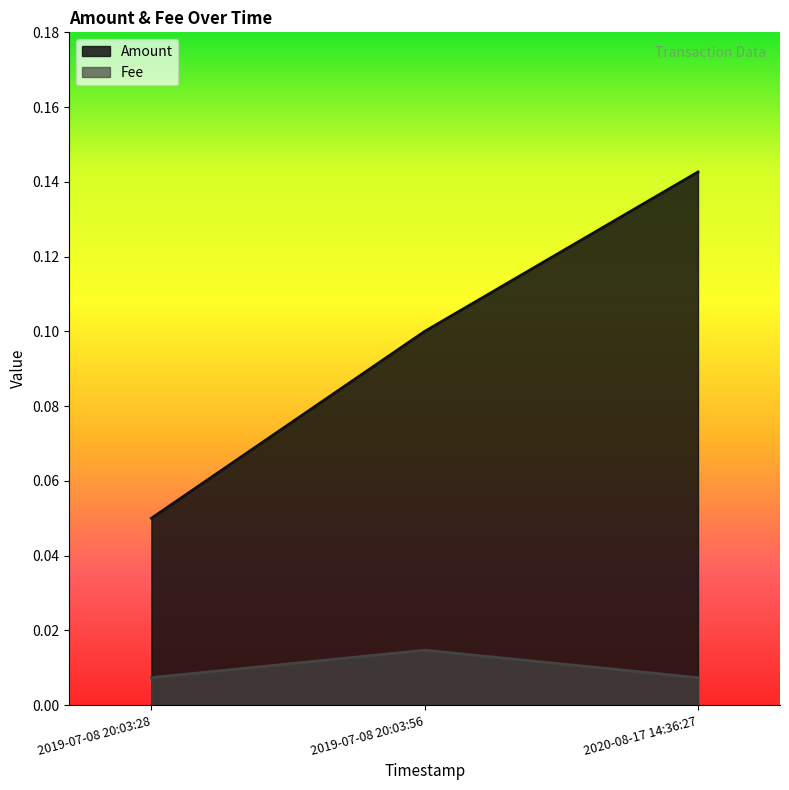

At which label does Fee reach its minimum?

2019-07-08 20:03:28